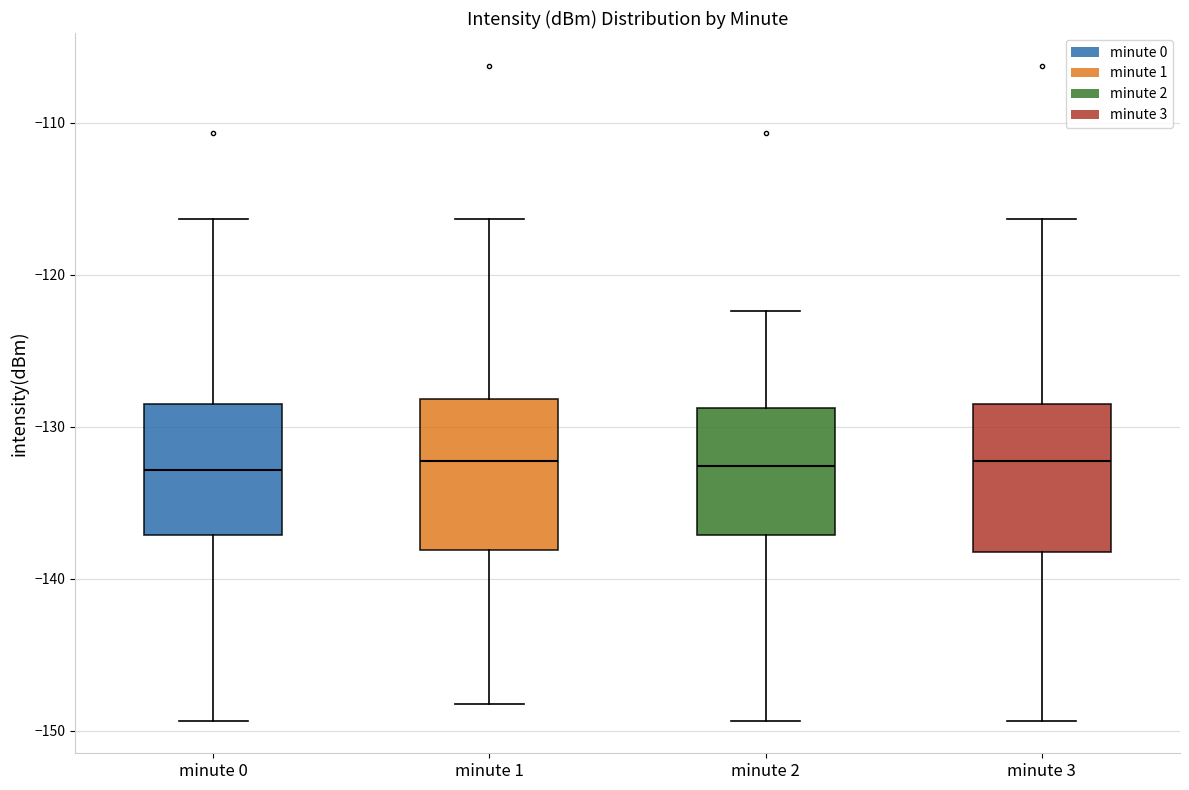

Reading left to right, read every box against the y-axis: the position of its median line, the range the box covers, and the ends of its whiskers. The values are not printed on the chart, so give them approximately, as read against the axis.

minute 0: median -133, box -137 to -129, whiskers -149 to -116
minute 1: median -132, box -138 to -128, whiskers -148 to -116
minute 2: median -133, box -137 to -129, whiskers -149 to -122
minute 3: median -132, box -138 to -129, whiskers -149 to -116